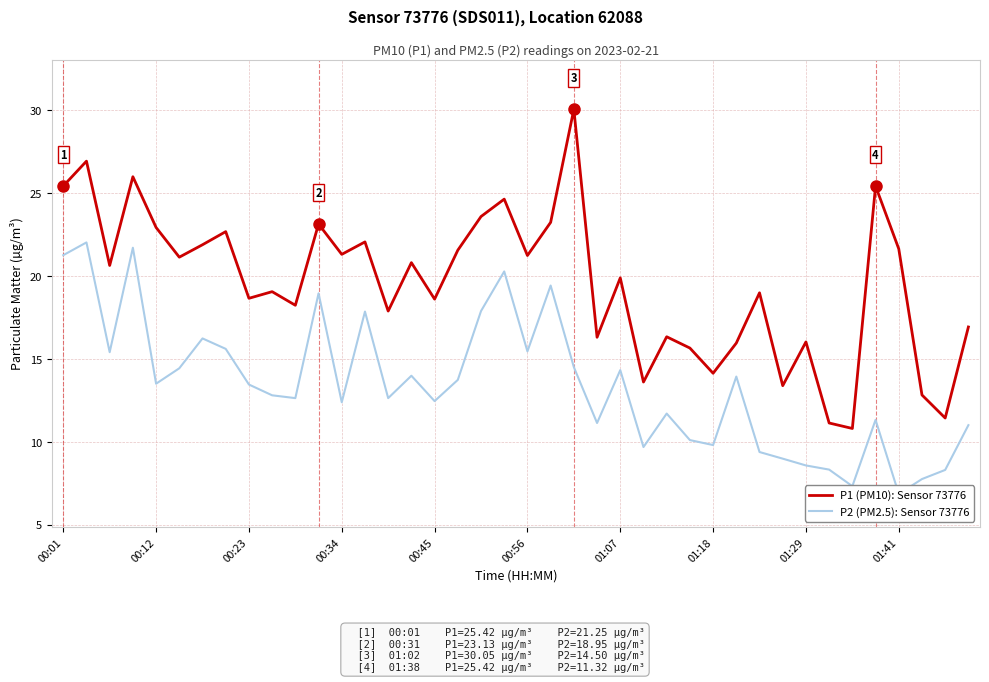

Rank the series by their maximum value, from lowest to highest.

P2 (PM2.5): Sensor 73776, P1 (PM10): Sensor 73776